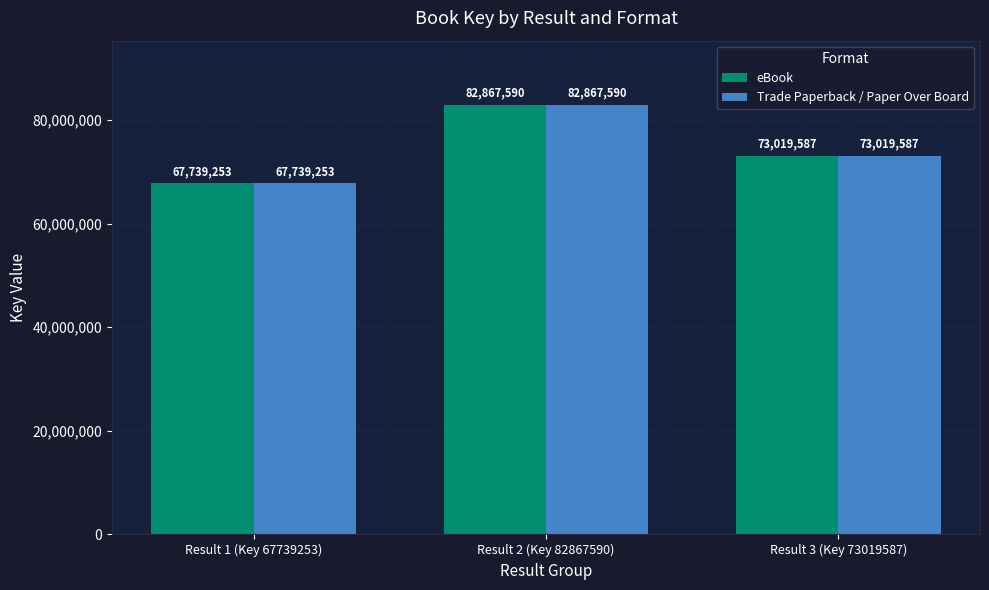

What is the smallest value displayed?

67739253